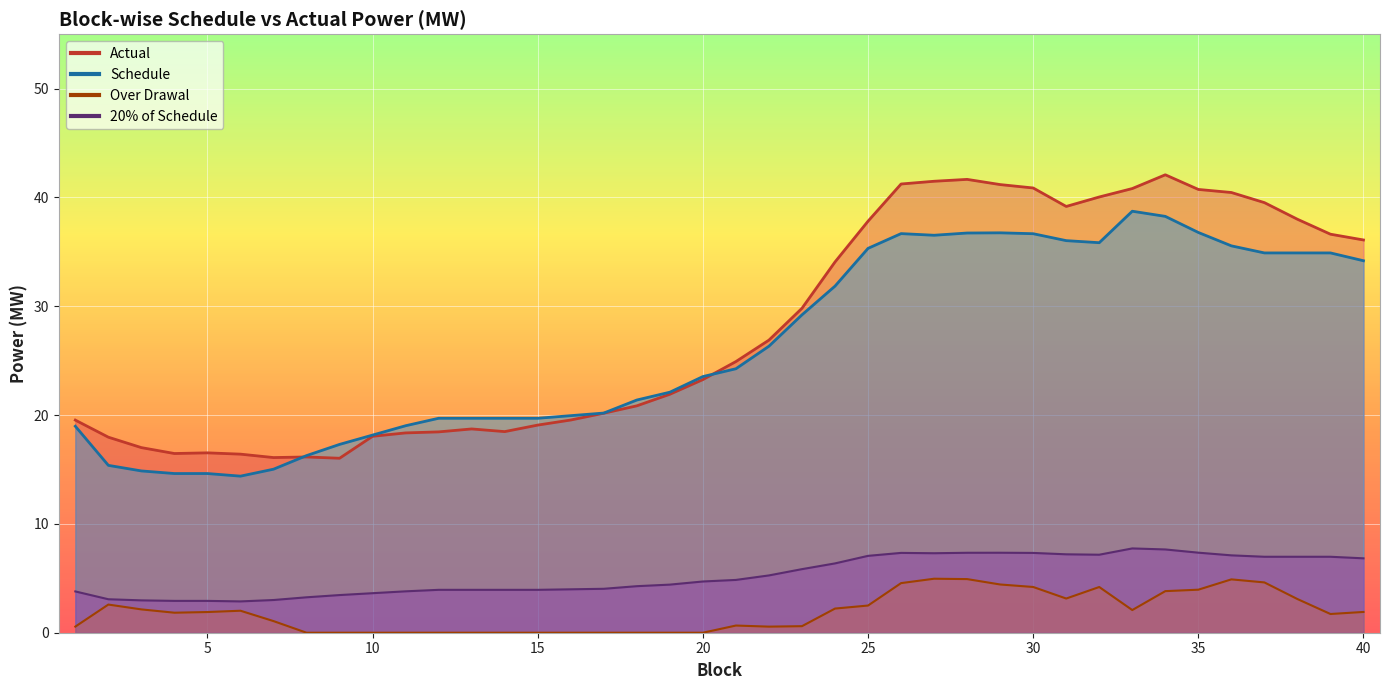

How many series are shown in this chart?

4